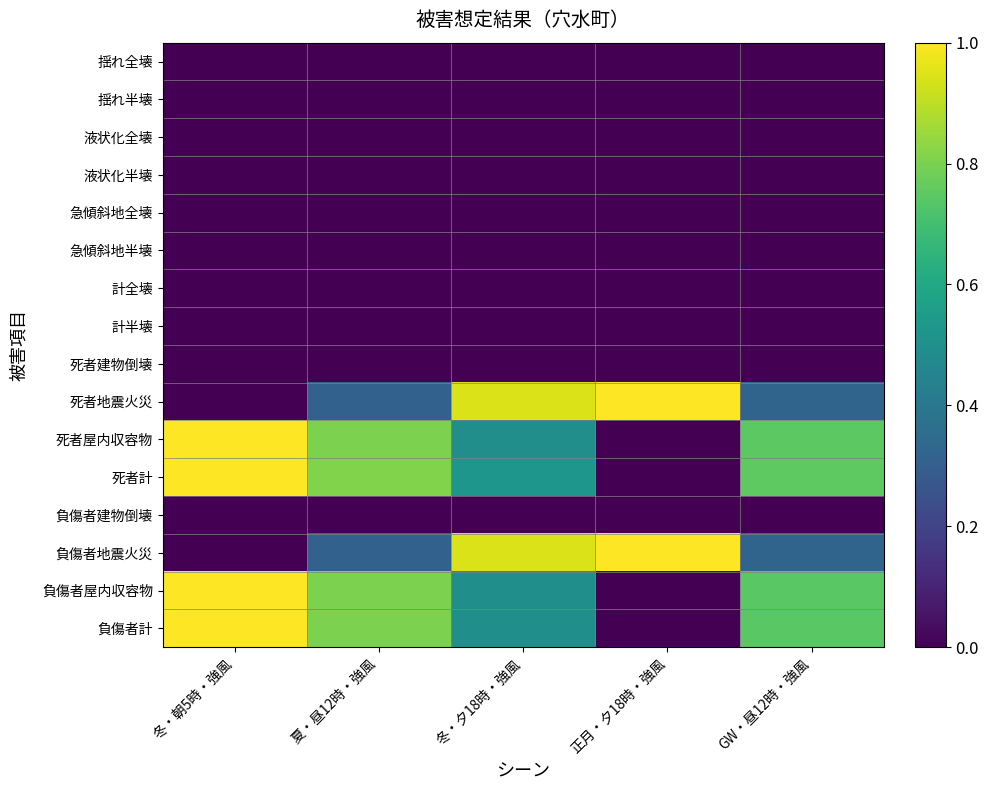

How many categories are shown in the chart?

5